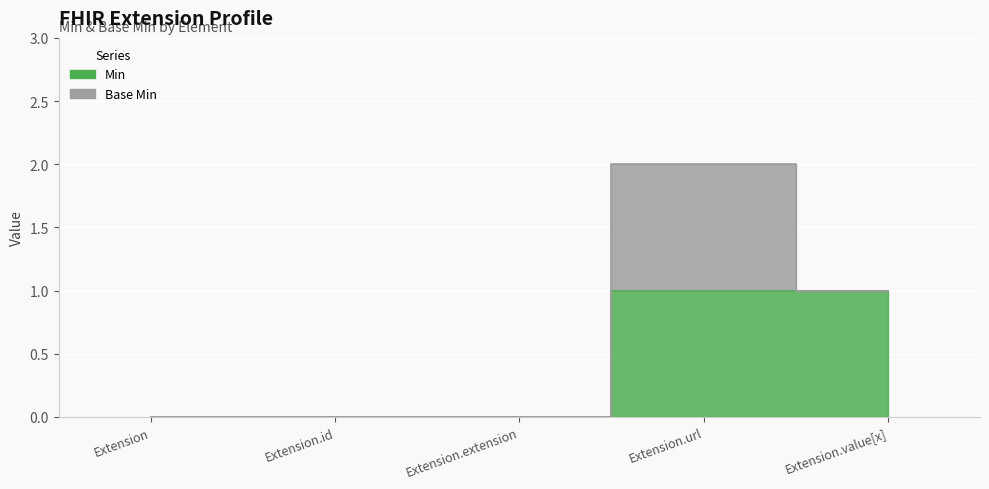

Which category has the highest value across all series?

Extension.url